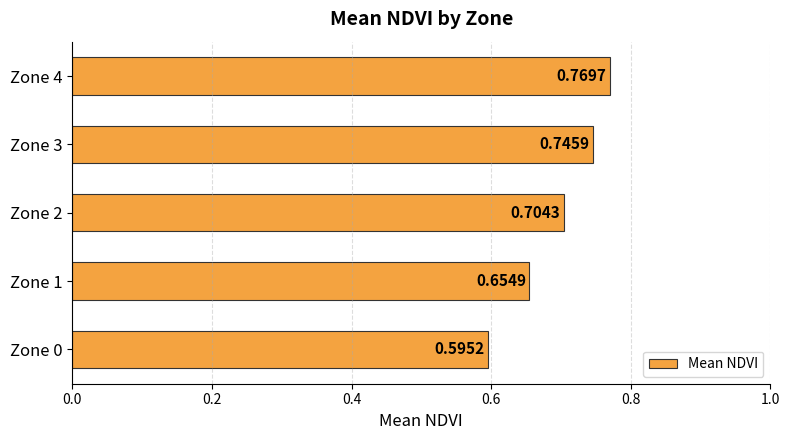

How many distinct data groups are displayed?

1